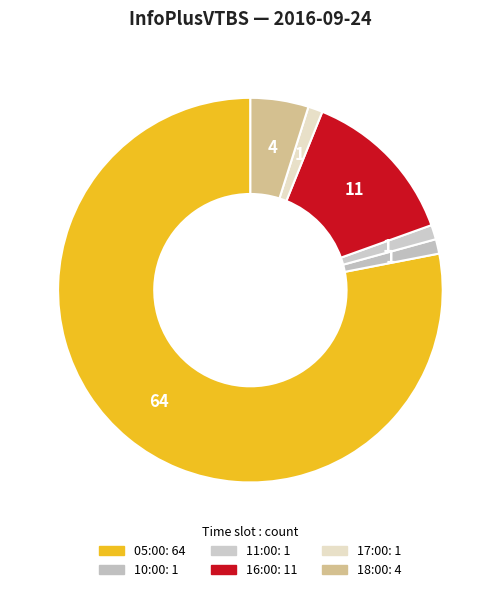

How many slices are in this pie chart?

6